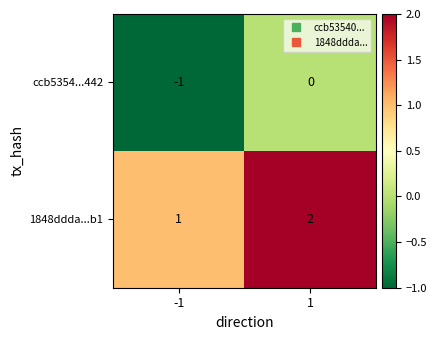

True or false: ccb5354...442 has a value of 0 at 1.

True